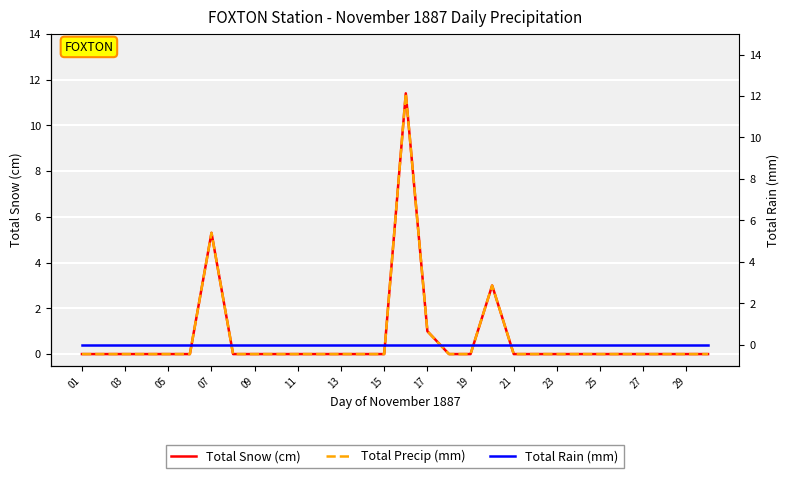

How many values in Total Precip (mm) are above zero?

4